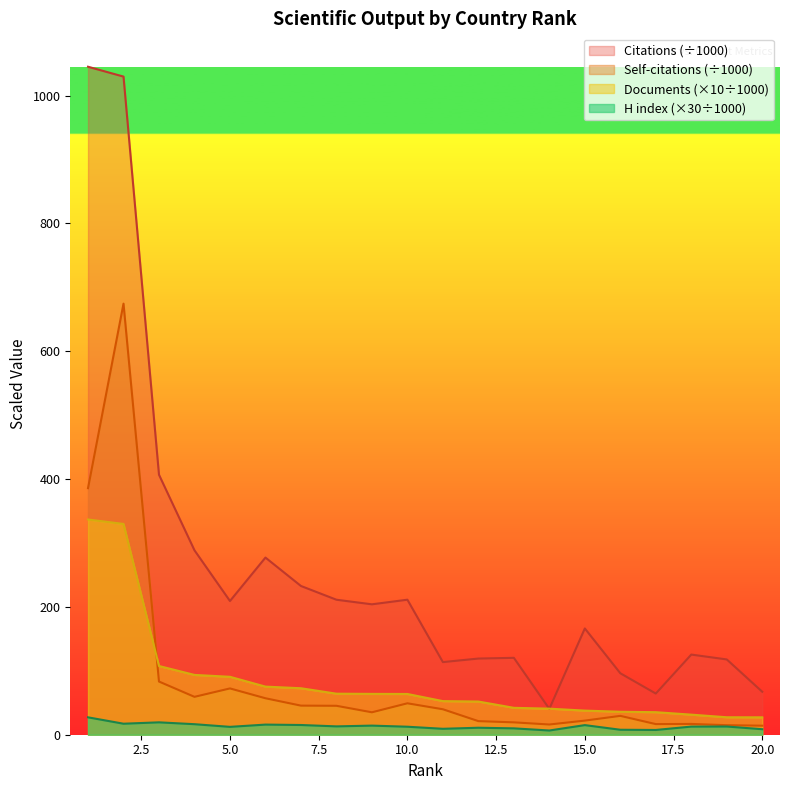

How many lines are shown in the chart?

4